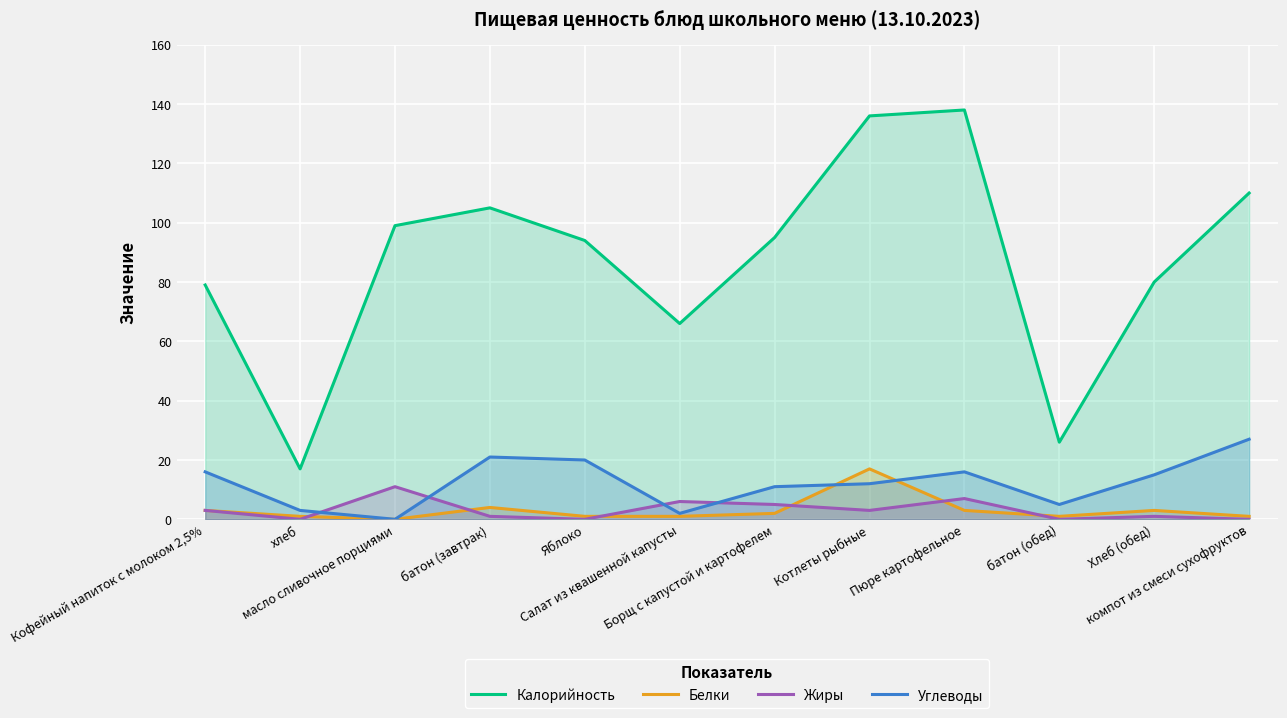

What are all the series names shown in the legend?

Калорийность, Белки, Жиры, Углеводы